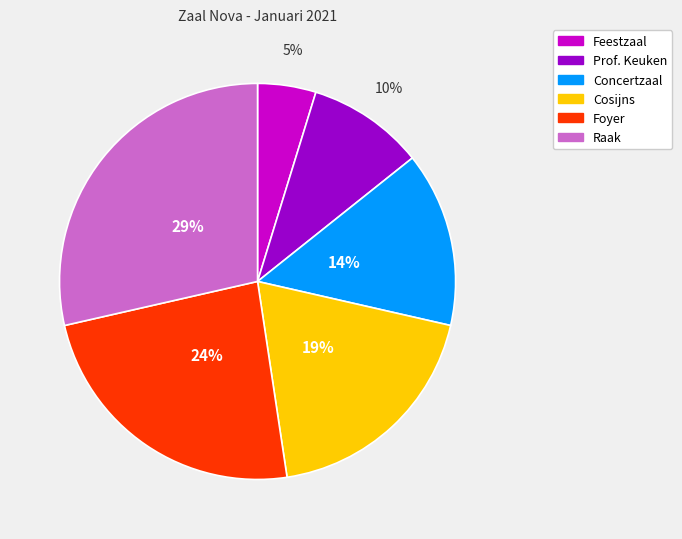

What is the ratio of the value at Concertzaal to the value at Raak?

0.5